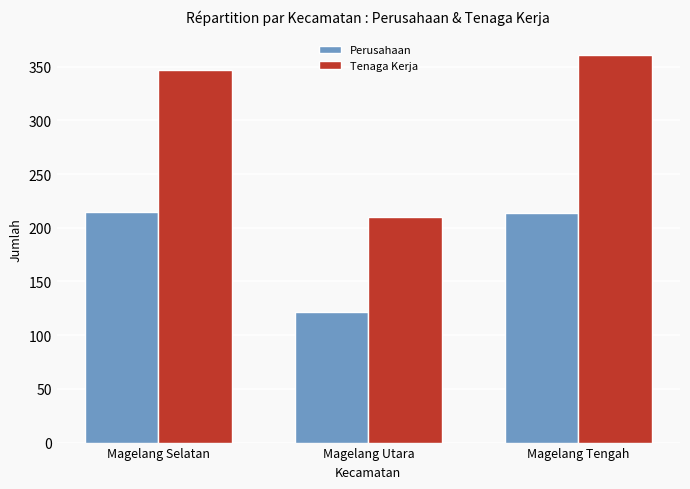

Between Magelang Selatan and Magelang Utara, which series saw the biggest shift?

Tenaga Kerja